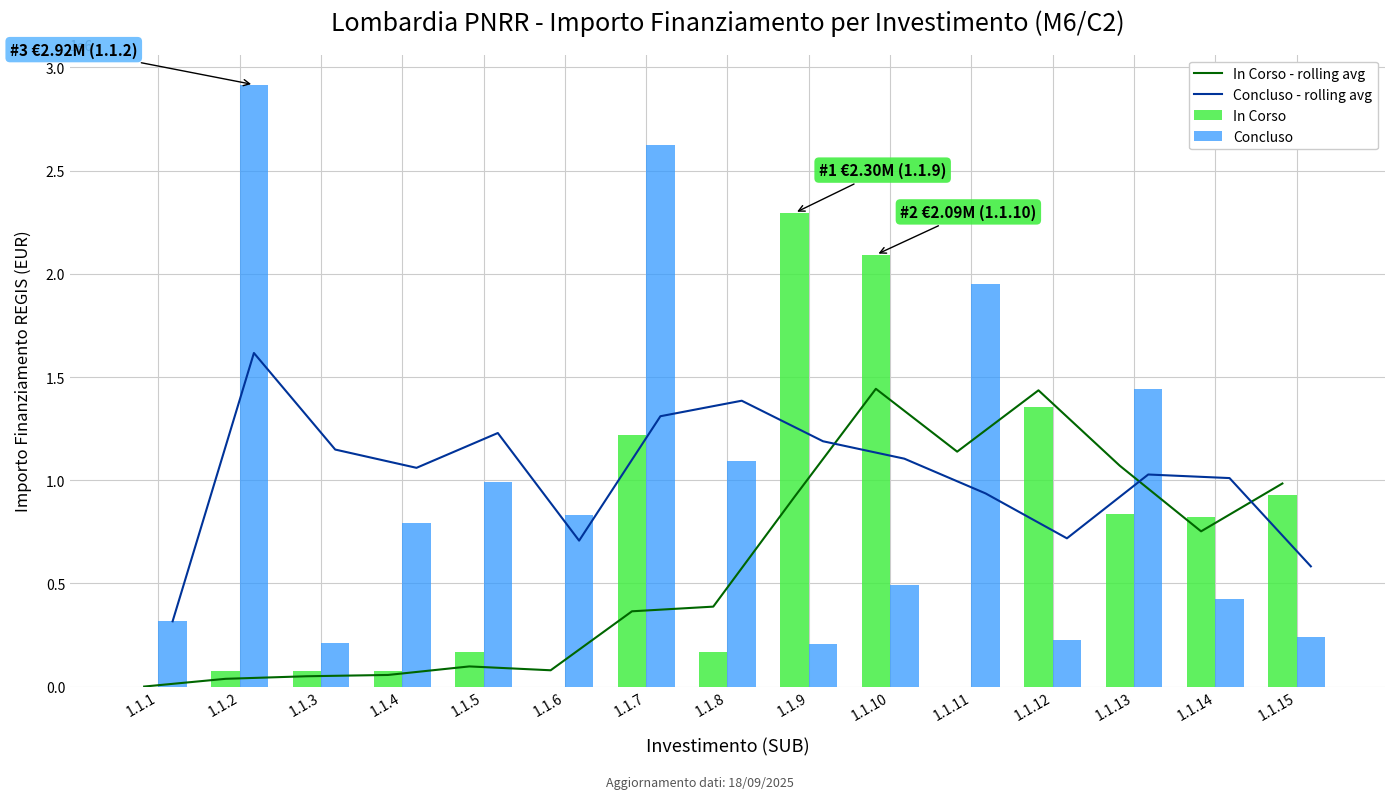

Is it true that Concluso equals 323687.2 at 1.1.9?

False